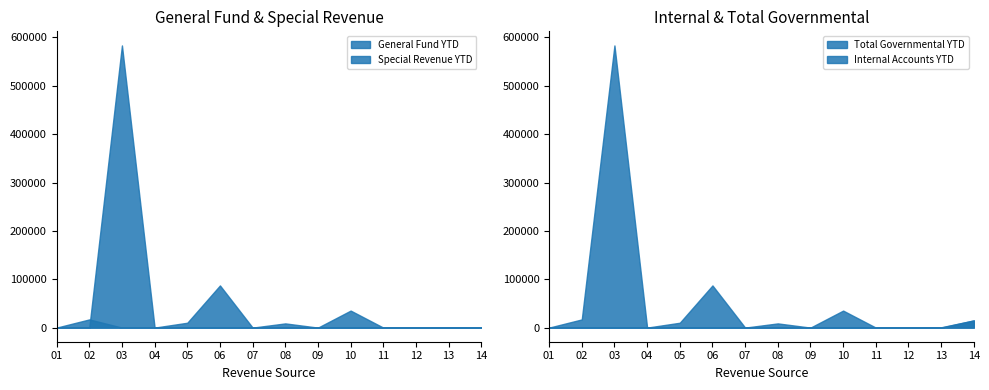

How many data points in General Fund YTD are above 0?

6